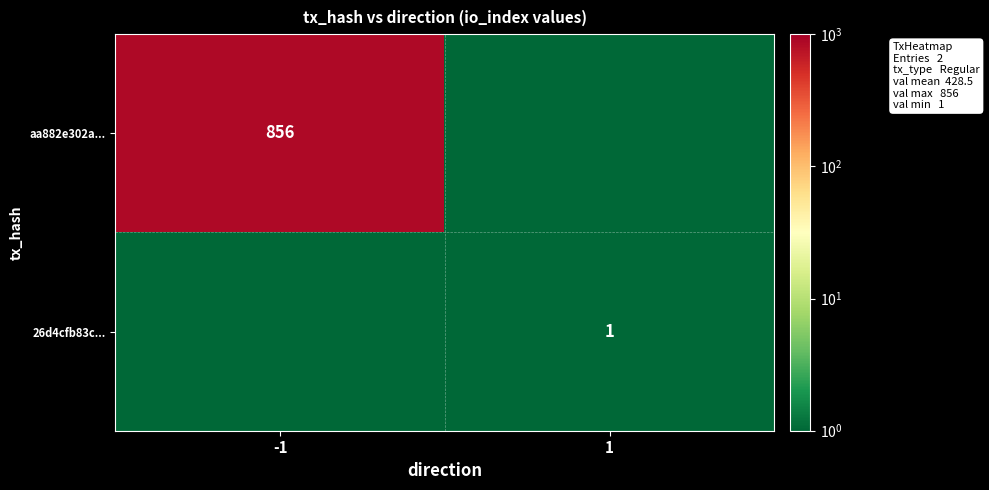

True or false: 26d4cfb83c... has a value of 1.7 at 1.

False